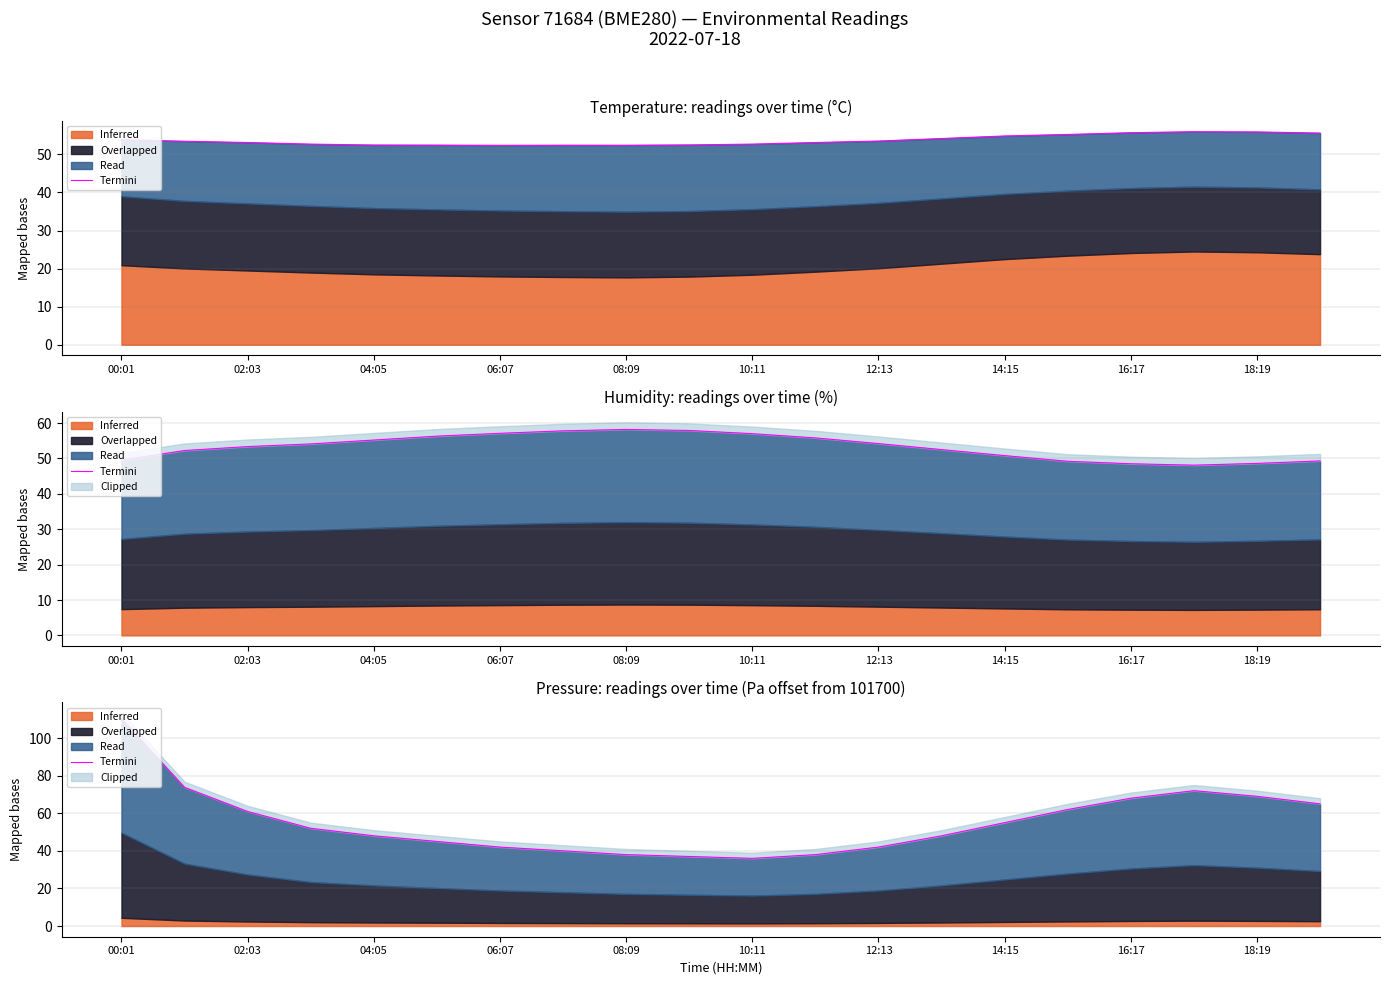

Which has a higher value, 02:03 or 18?

02:03